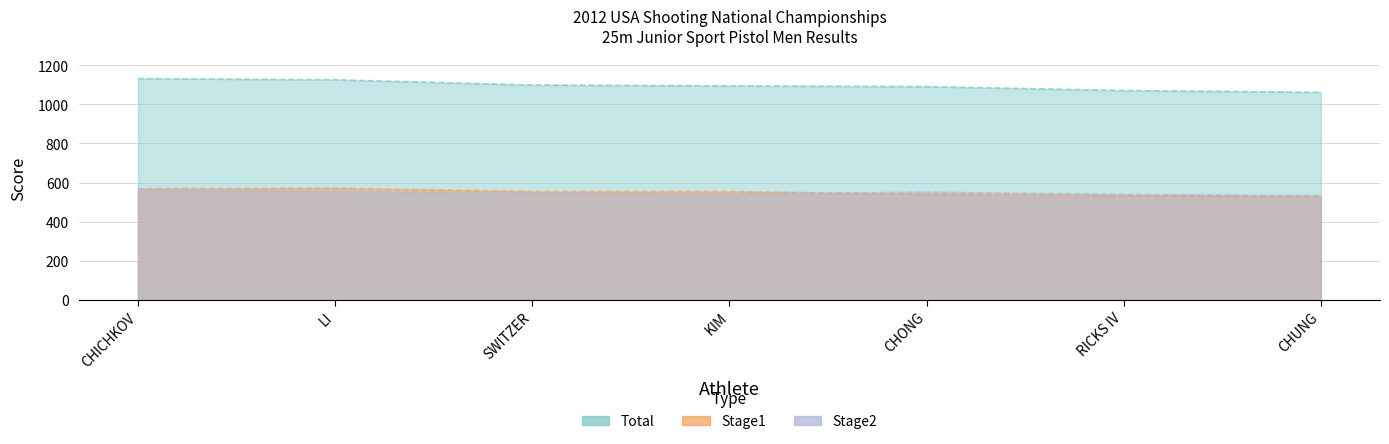

How many interior local valleys does the Stage2 series have?

1